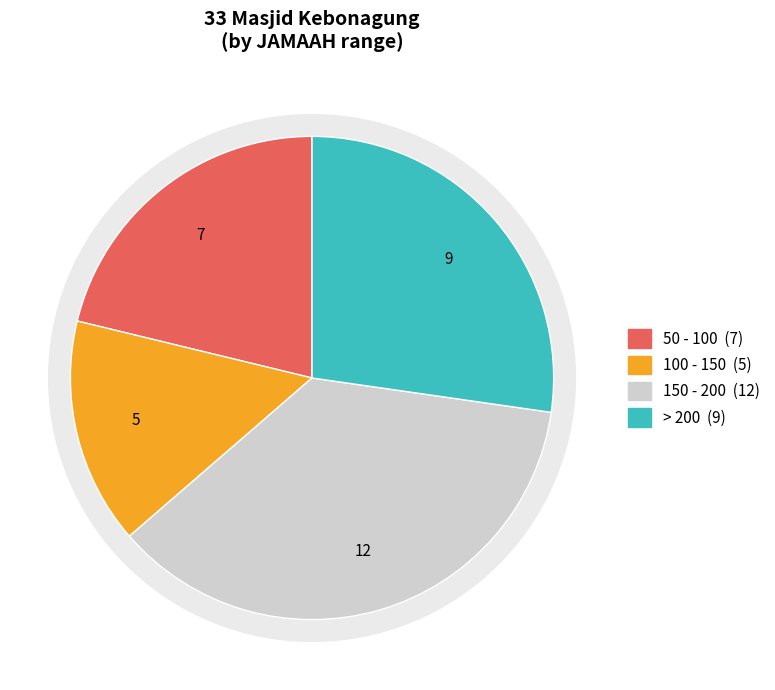

To the nearest percent, what is the combined percentage of 50 - 100 and 100 - 150?

36%